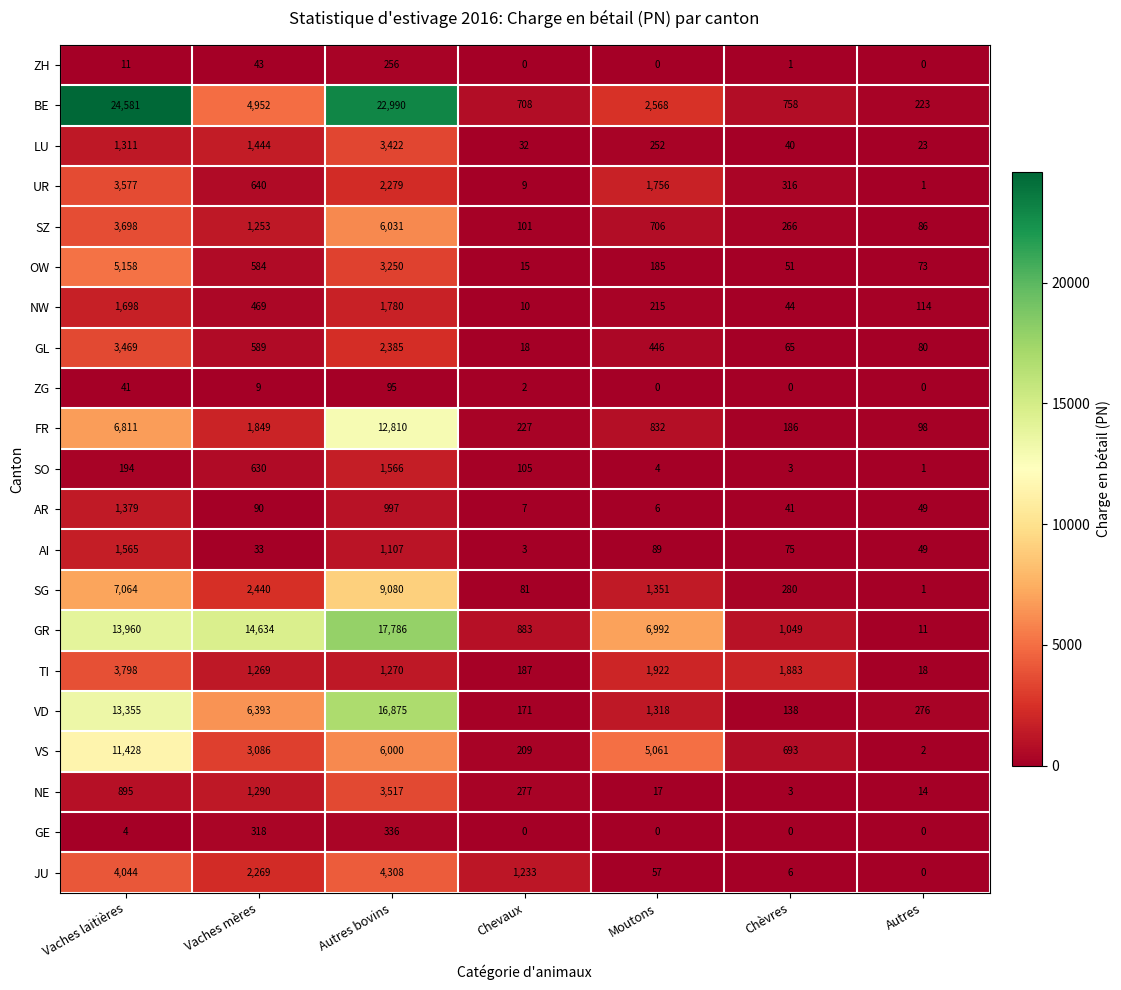

What is the difference between the second highest and second lowest values in the SZ series?

3597